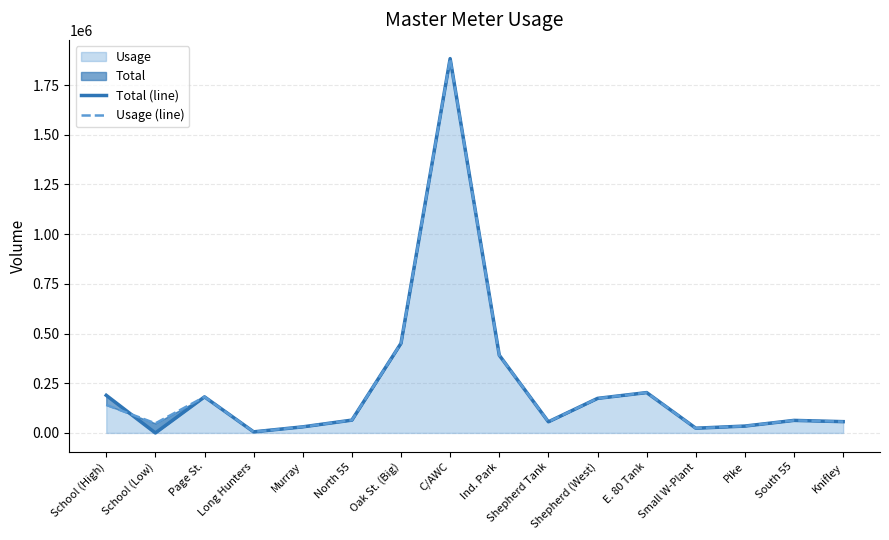

What is the sum of all Usage (line) values?

3806980